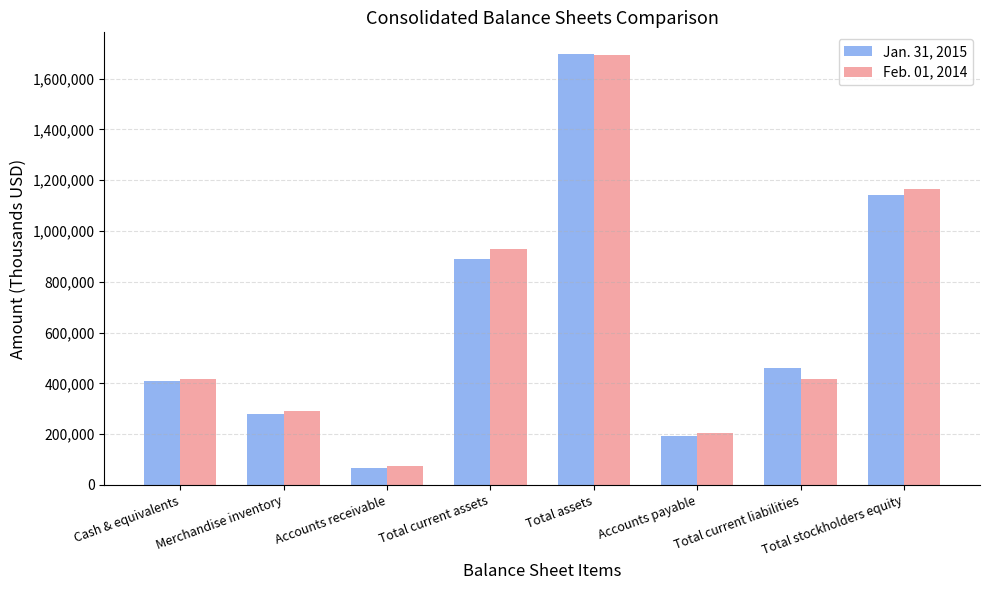

Is it true that Feb. 01, 2014 equals 160777 at Merchandise inventory?

False